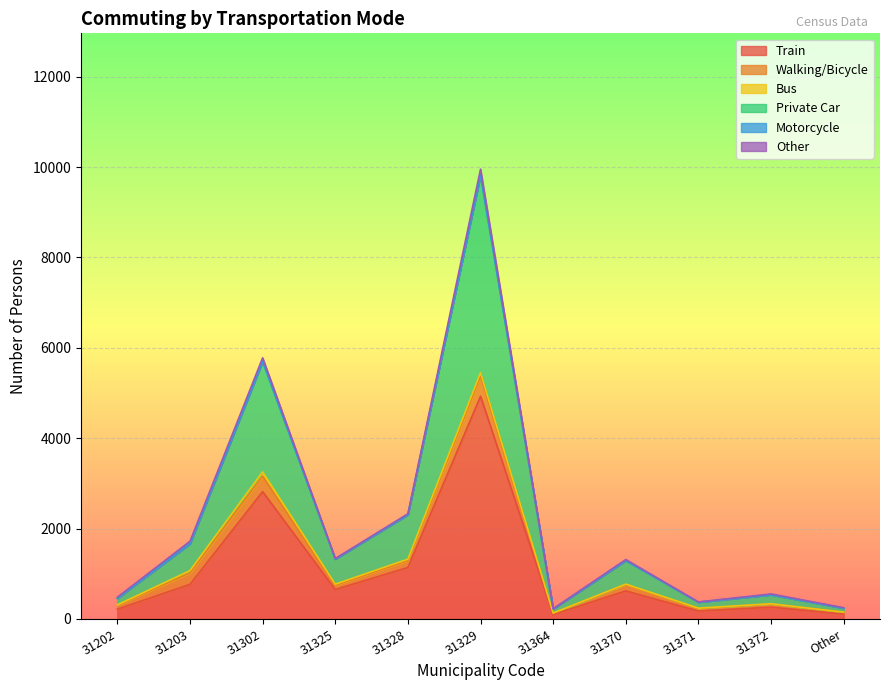

What is the label of the 4th point from the left?

31325